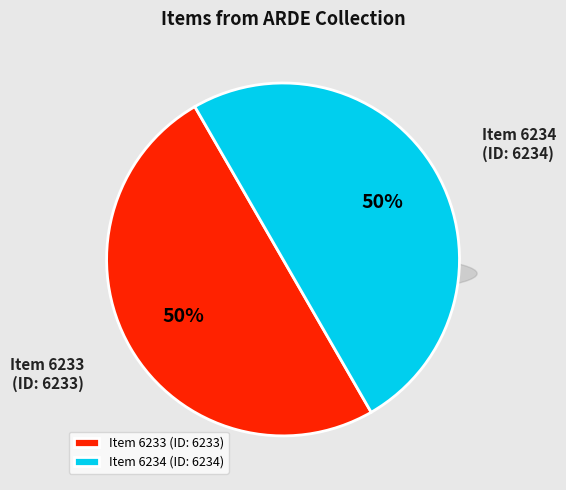

What percentage do Claudia Rosales Neira (6234) and Claudia Rosales Neira (6233) together represent?

100.0%